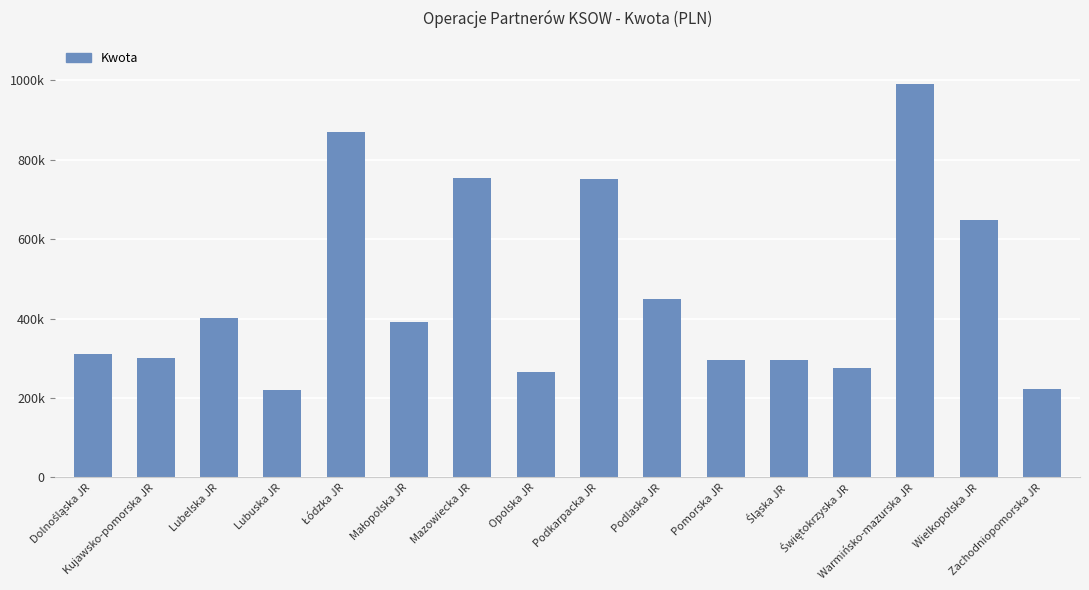

At which label is the value closest to 605009?

Wielkopolska JR